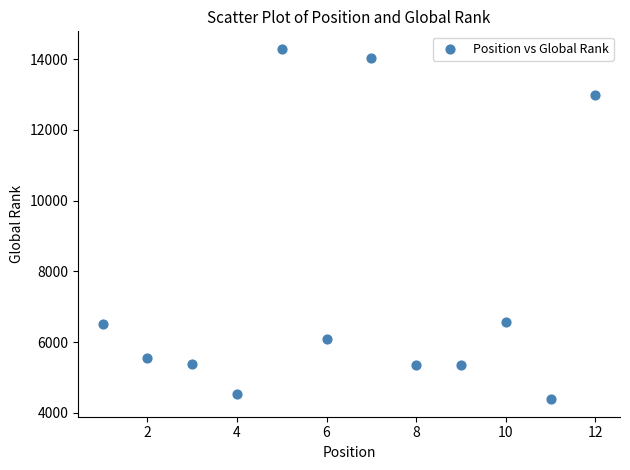

What is the average X value?

6